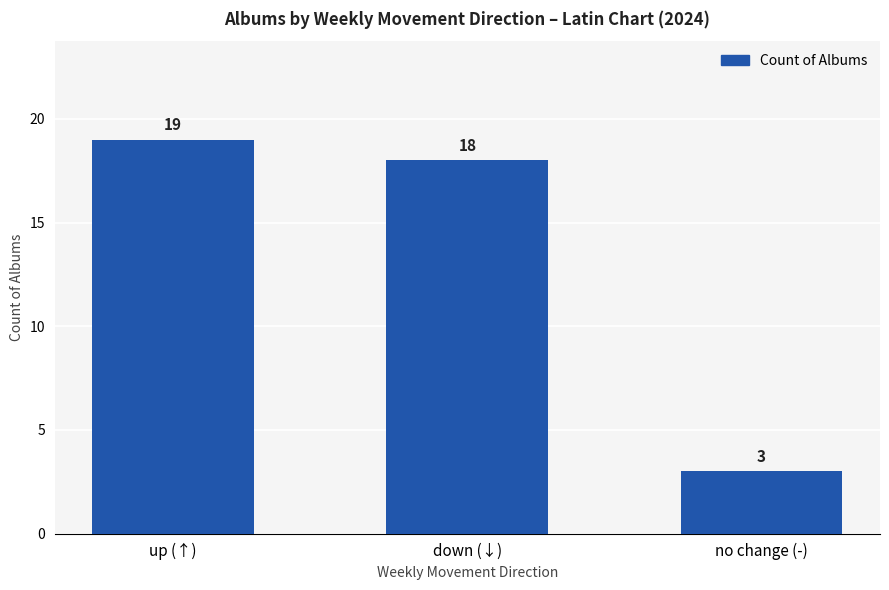

What position from the right is down (↓)?

2